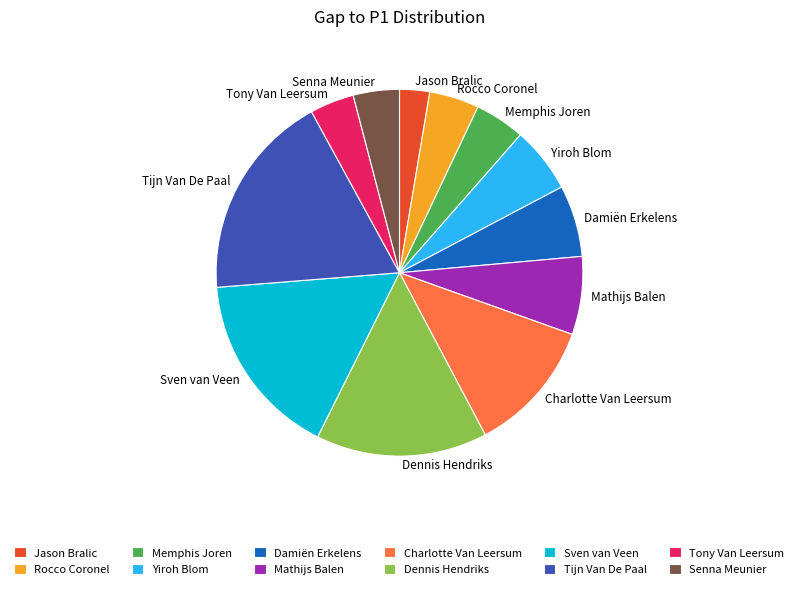

True or false: Tony Van Leersum accounts for 19% of the total.

False